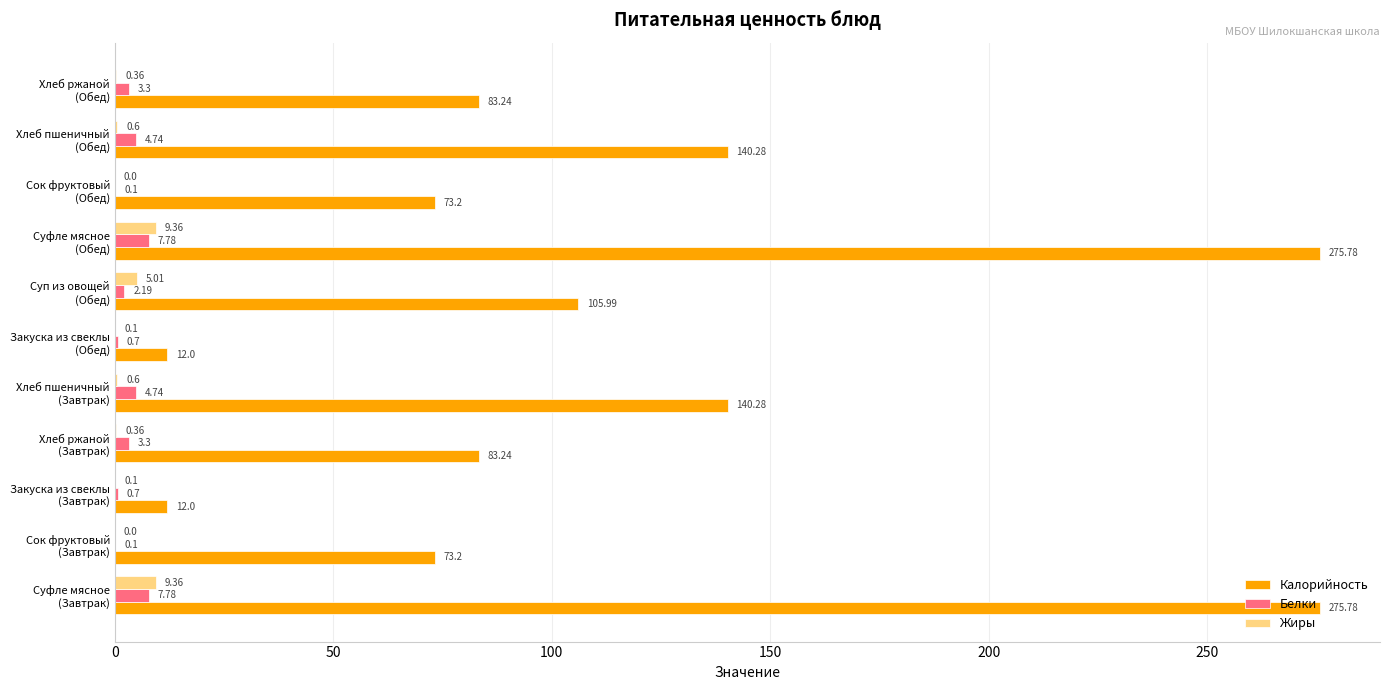

What is the sum of all Белки values?

35.4